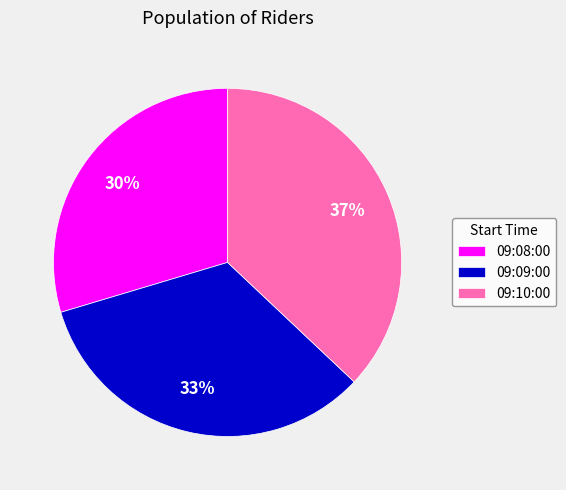

Count the number of slices in the pie.

3